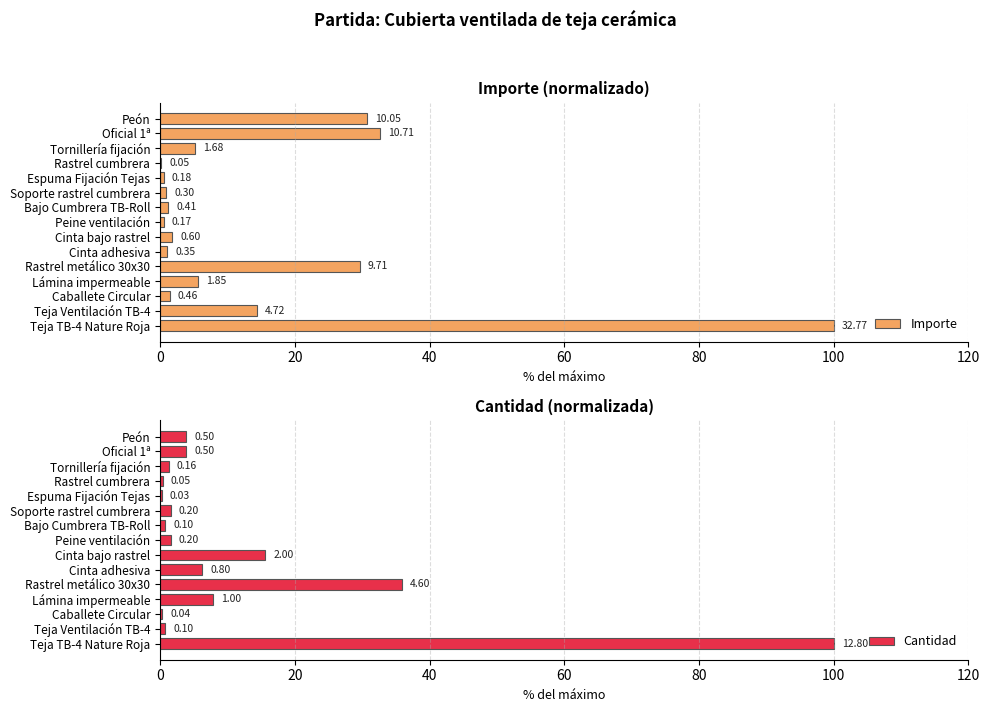

What is the difference between the second highest and minimum values in the Importe series?

32.5